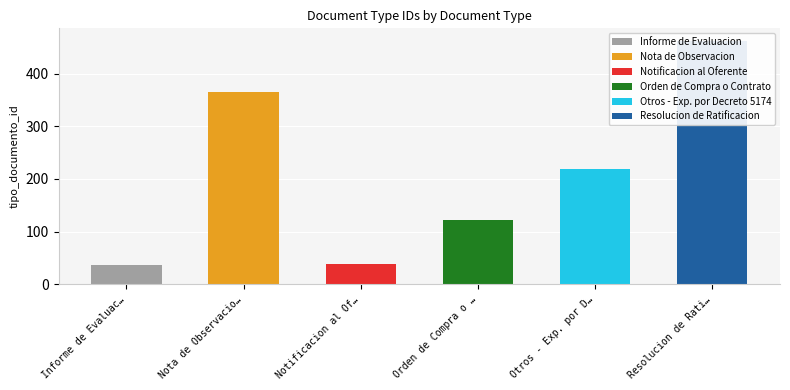

What is the sum of all values?

1246